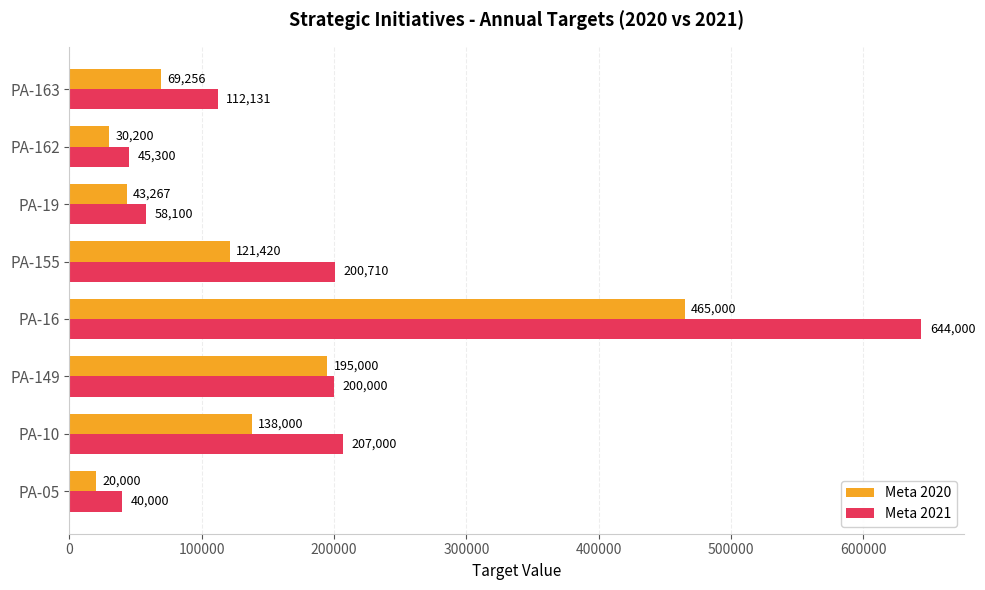

At how many categories does at least one series exceed 386224?

1